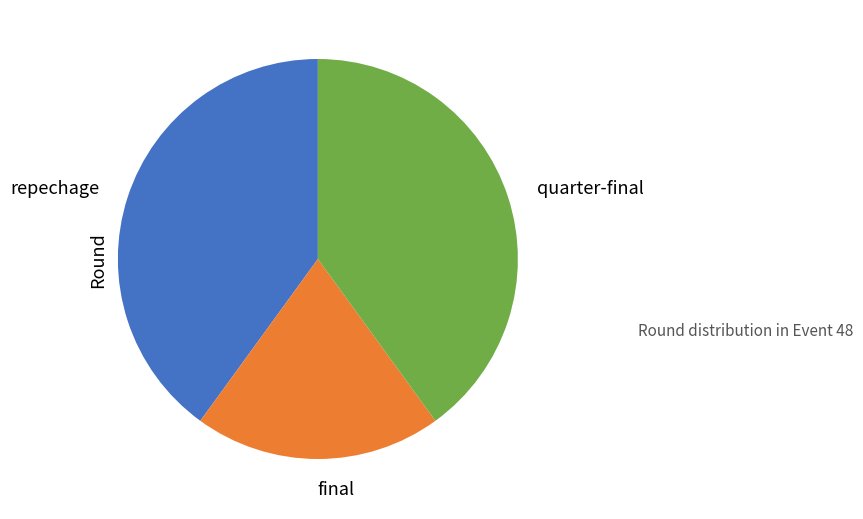

True or false: repechage accounts for 40% of the total.

True